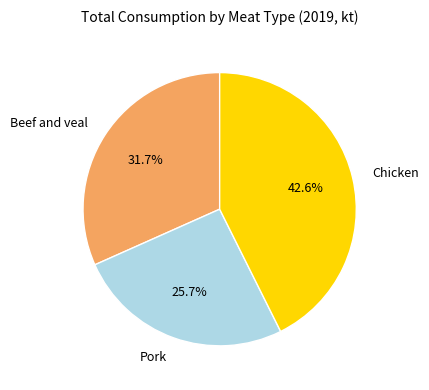

Does any single category account for the majority?

No